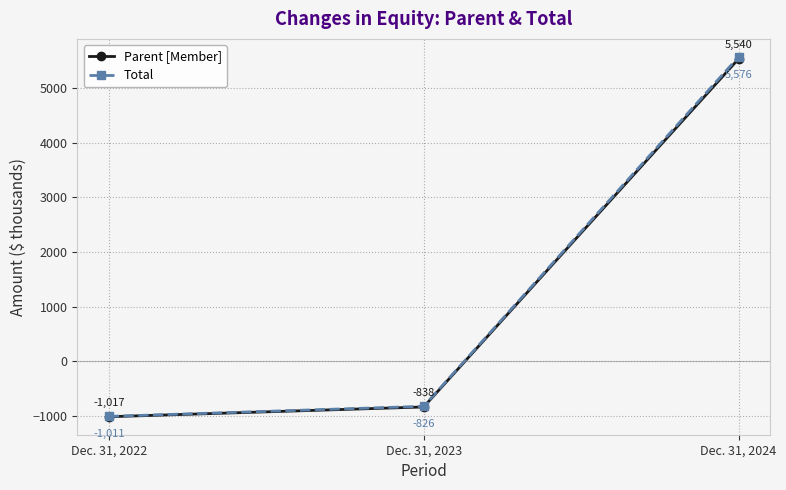

List the series in order of their peak value, lowest first.

Parent [Member], Total